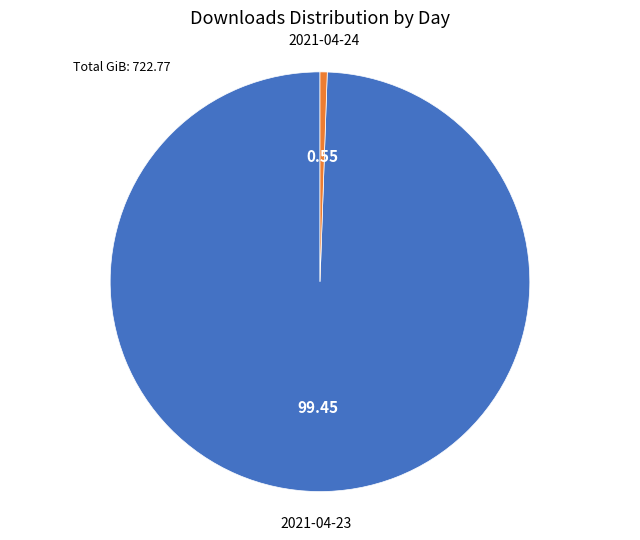

Does any single category account for the majority?

Yes